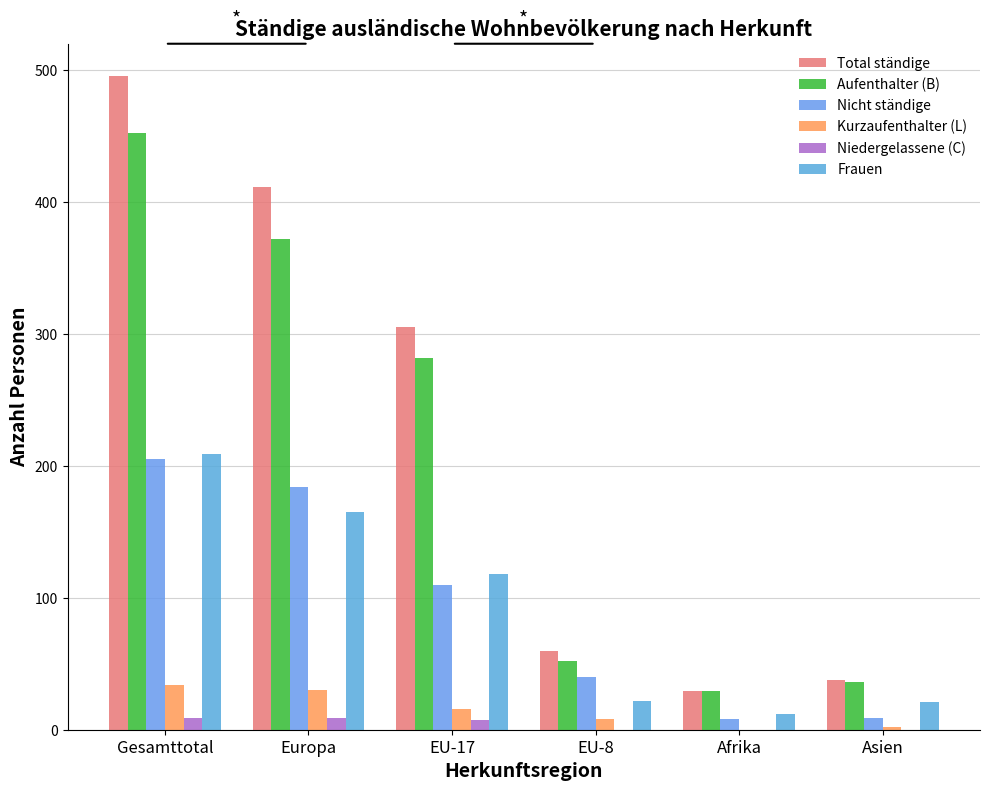

How many groups of bars are there?

6